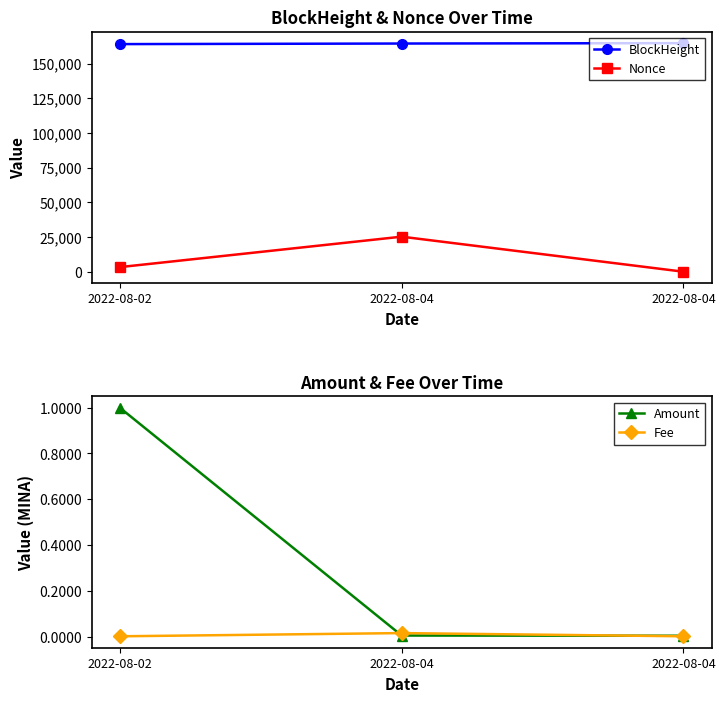

Which series has the largest total across all categories?

BlockHeight